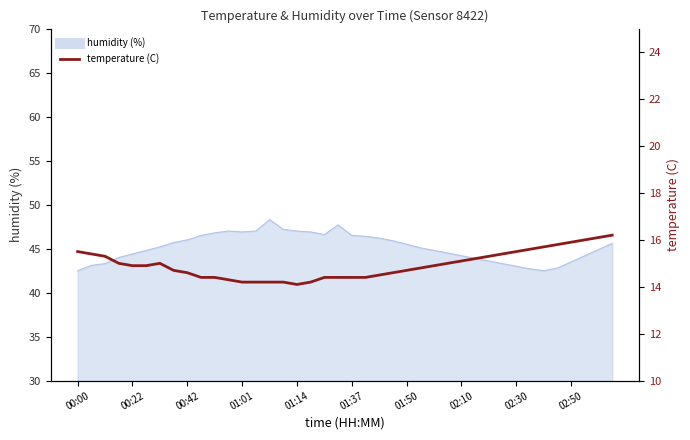

What is the difference between the second highest and minimum values?

2.0